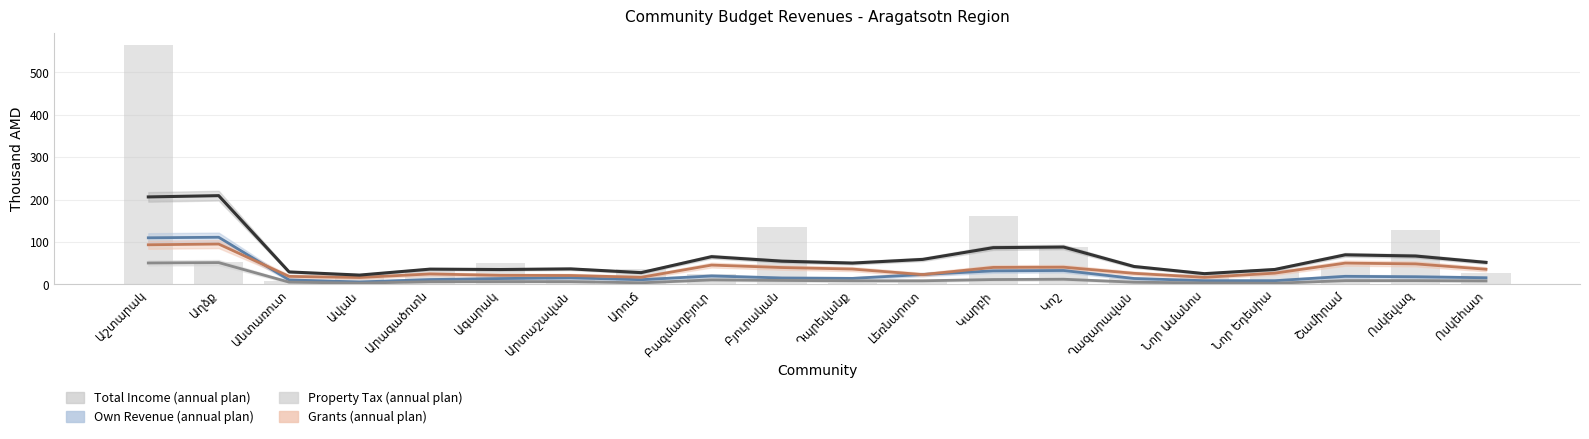

Where does the Property Tax (annual plan) series first go above 8?

Աշտարակ